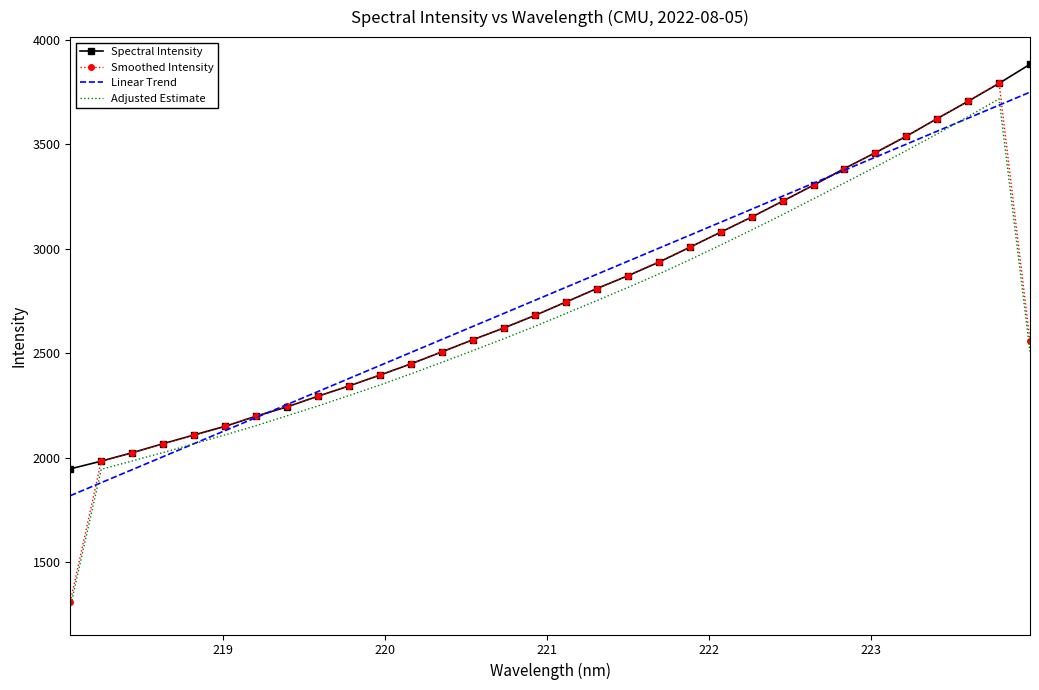

What is the smallest value displayed?

1283.6